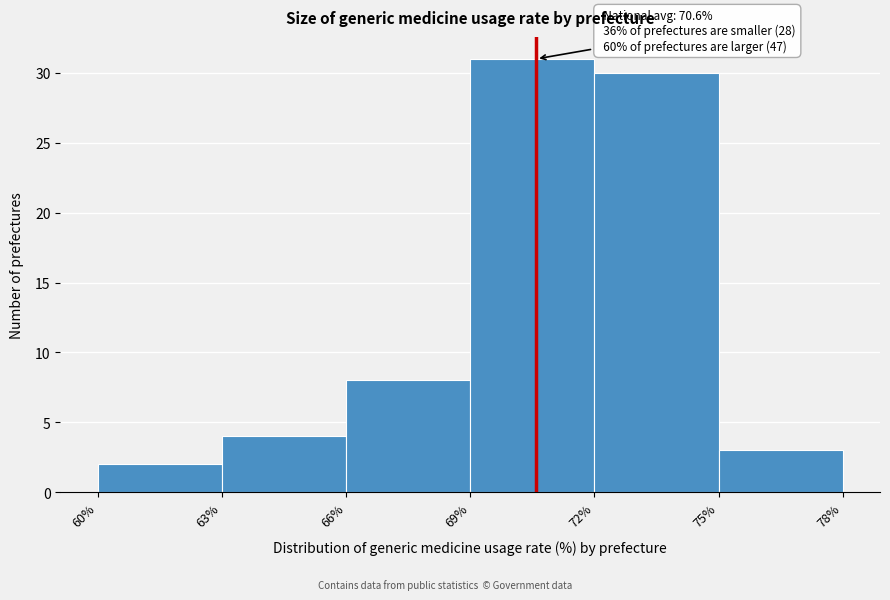

Over which range of the x-axis is the bar tallest?

69% to 72%